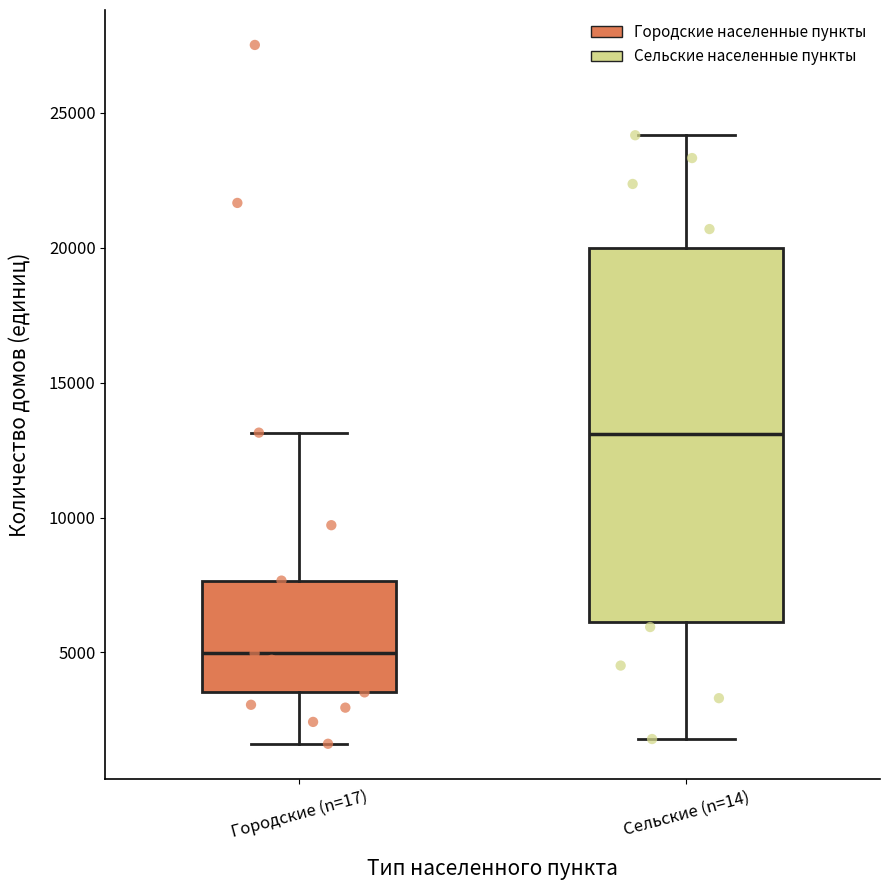

Reading left to right, transcribe this box plot: for each box, give where its median line is, the range the box spans, and where its two whiskers end, as read against the y-axis. The values are not printed on the chart, so give them approximately, as read against the axis.

Городские (n=17): median 5000, box 3500 to 7500, whiskers 1500 to 13000
Сельские (n=14): median 13000, box 6000 to 20000, whiskers 2000 to 24000